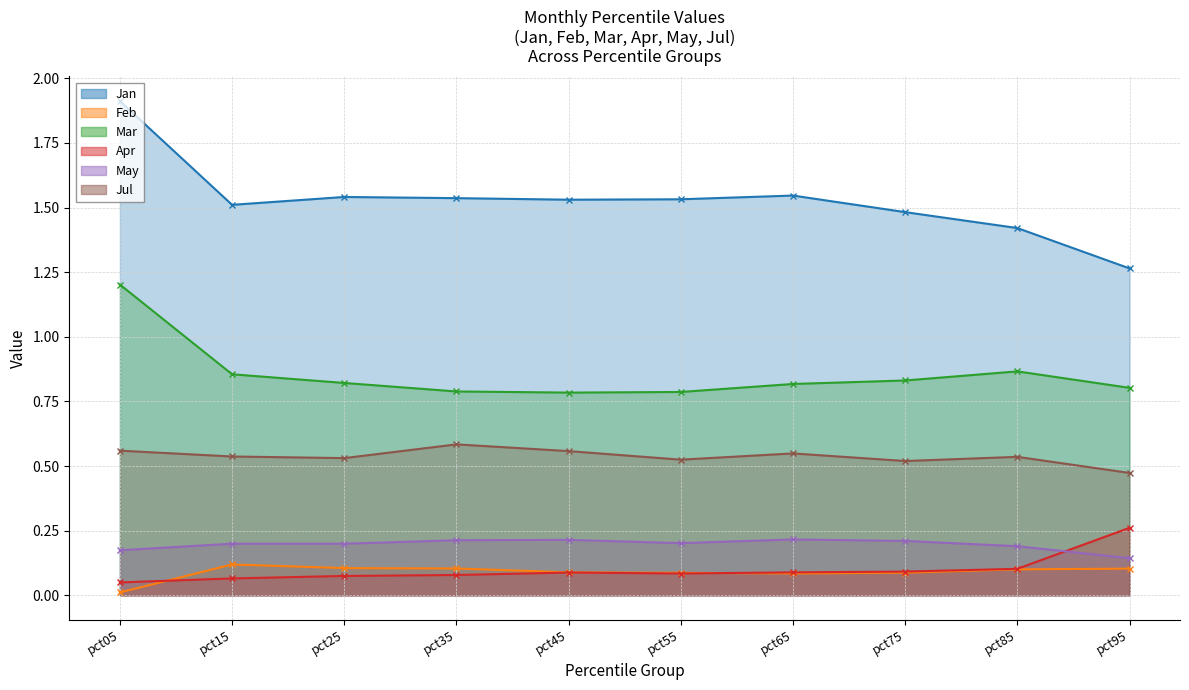

Between pct65 and pct95, which series saw the biggest shift?

Jan